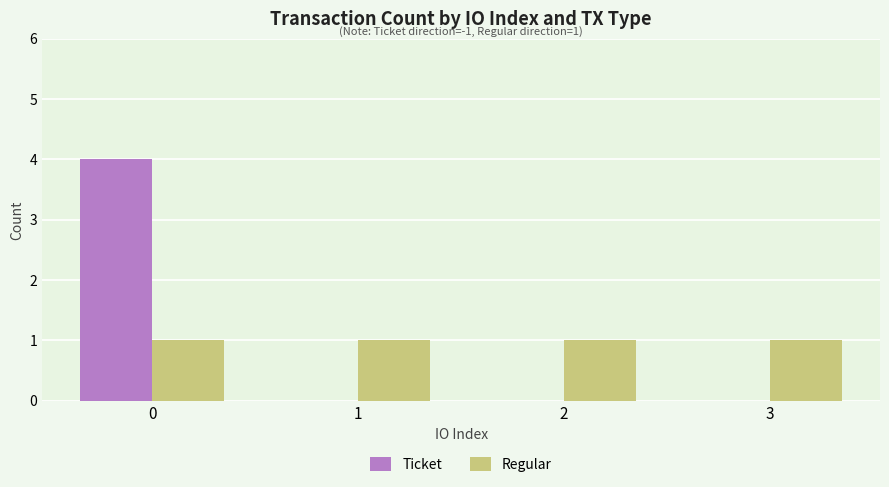

Is the value of Regular at 3 greater than the value of Ticket at 1?

Yes